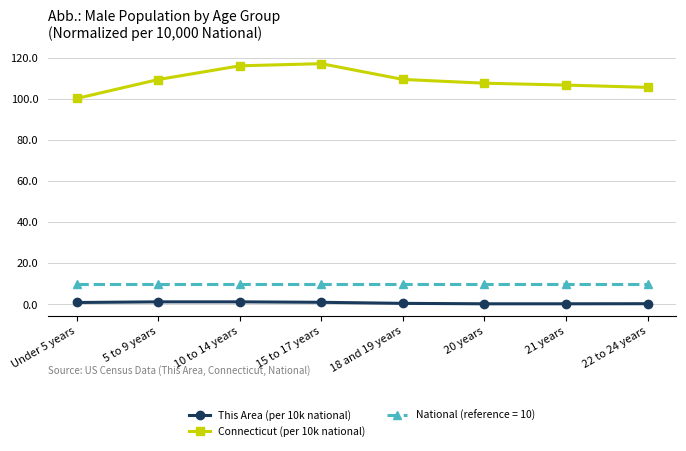

What is the difference between the maximum and minimum values in the Connecticut (per 10k national) series?

17.0